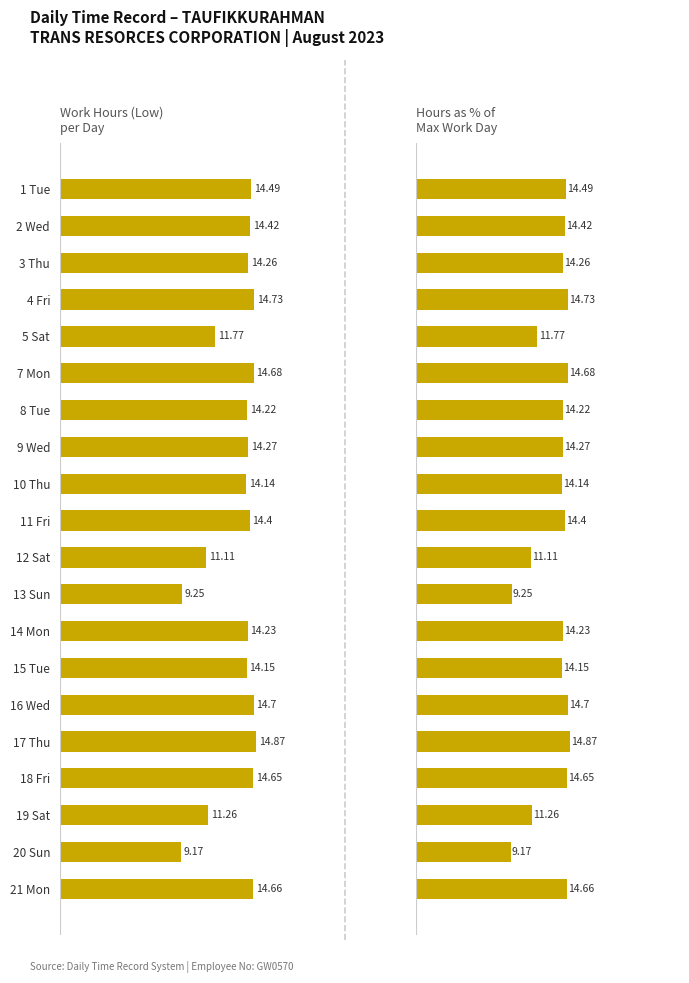

Are the bars grouped side by side (vs. stacked)?

Yes